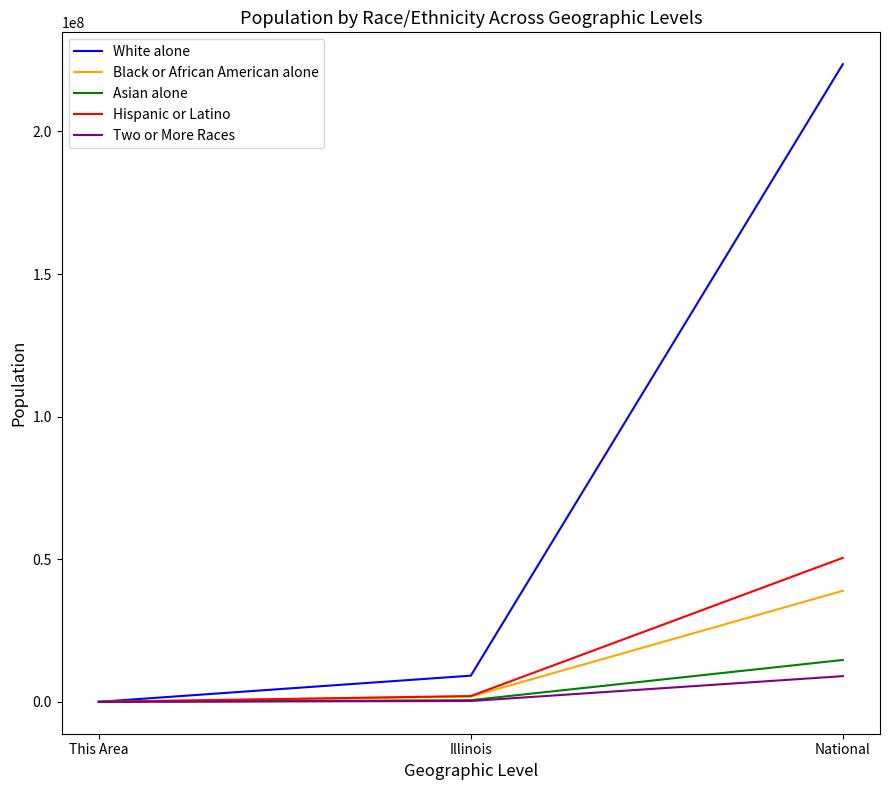

What are all the series names shown in the legend?

White alone, Black or African American alone, Asian alone, Hispanic or Latino, Two or More Races